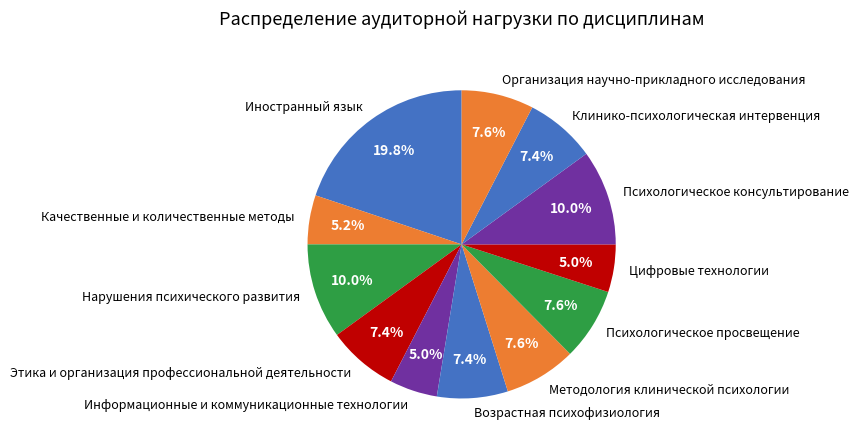

What is the largest slice in the pie chart?

Иностранный язык